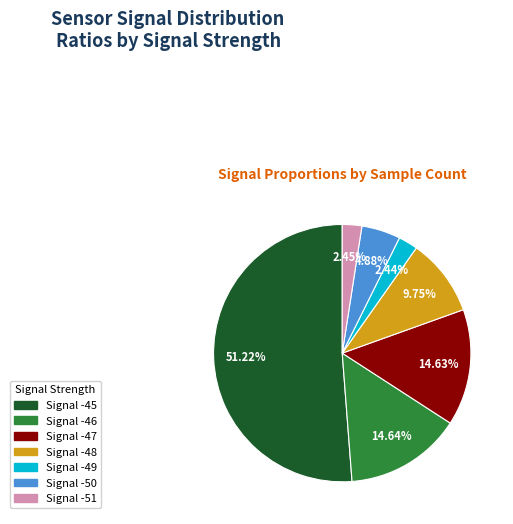

Does any single category account for the majority?

Yes